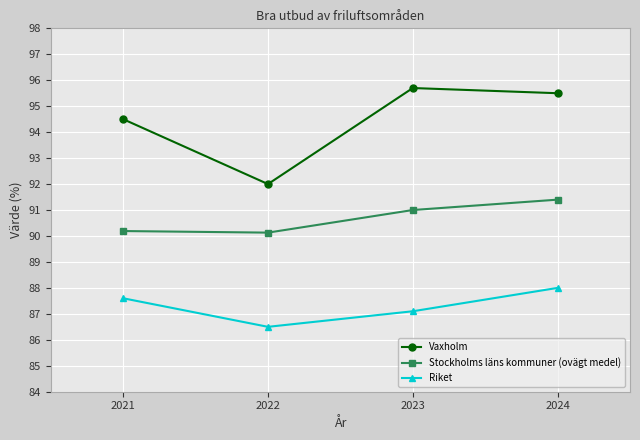

Is the value of Riket at 2022 greater than the value of Stockholms läns kommuner (ovägt medel) at 2024?

No